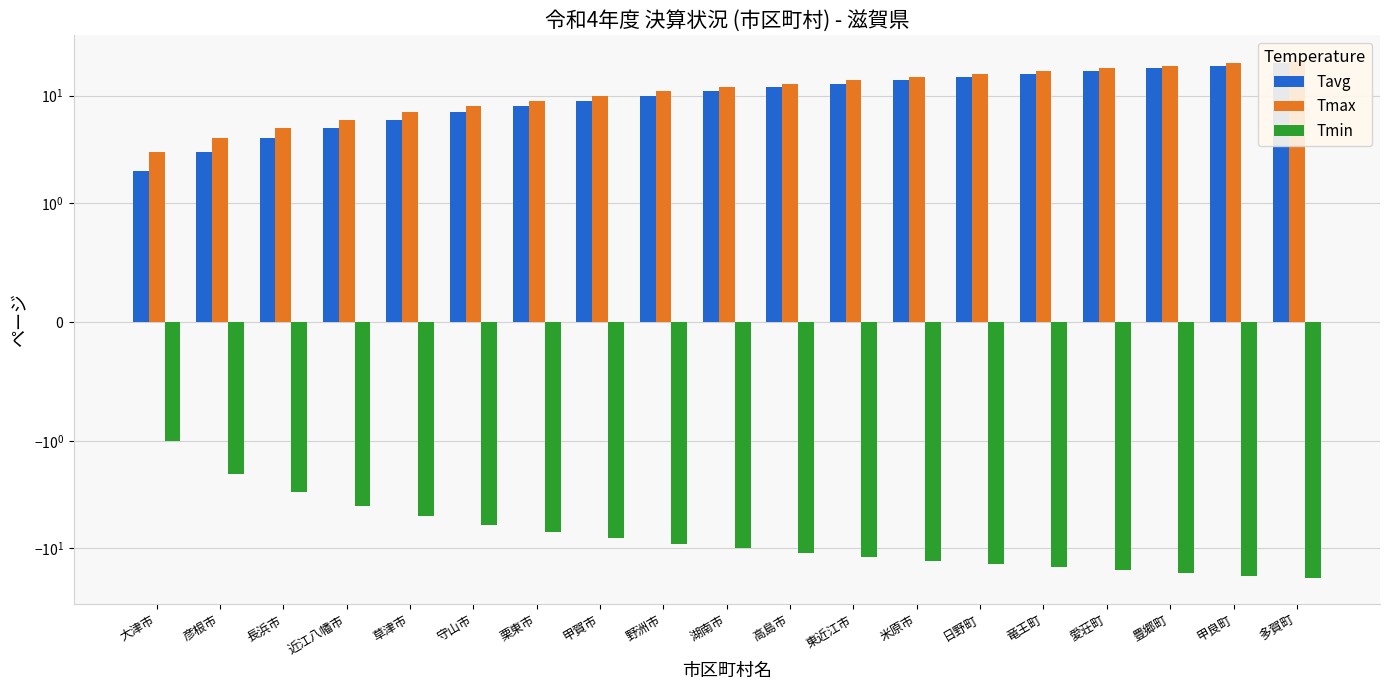

What is the value of the Tavg bar at the 16th from the left?

17